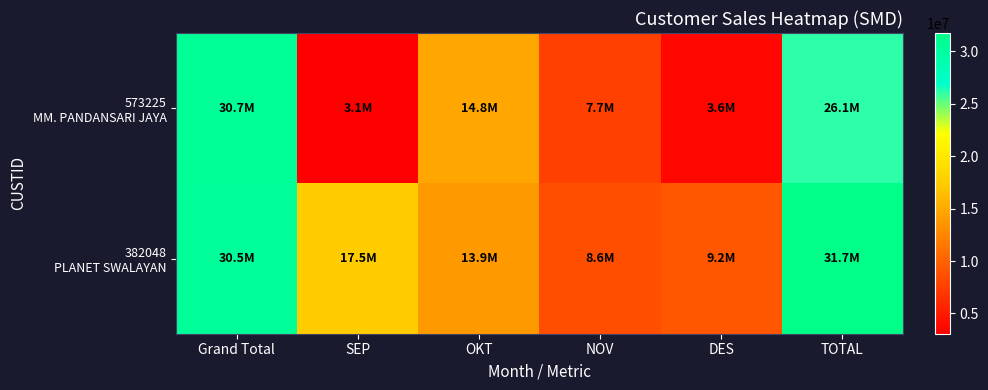

What is the spread (max minus min) of values at SEP?

14383650